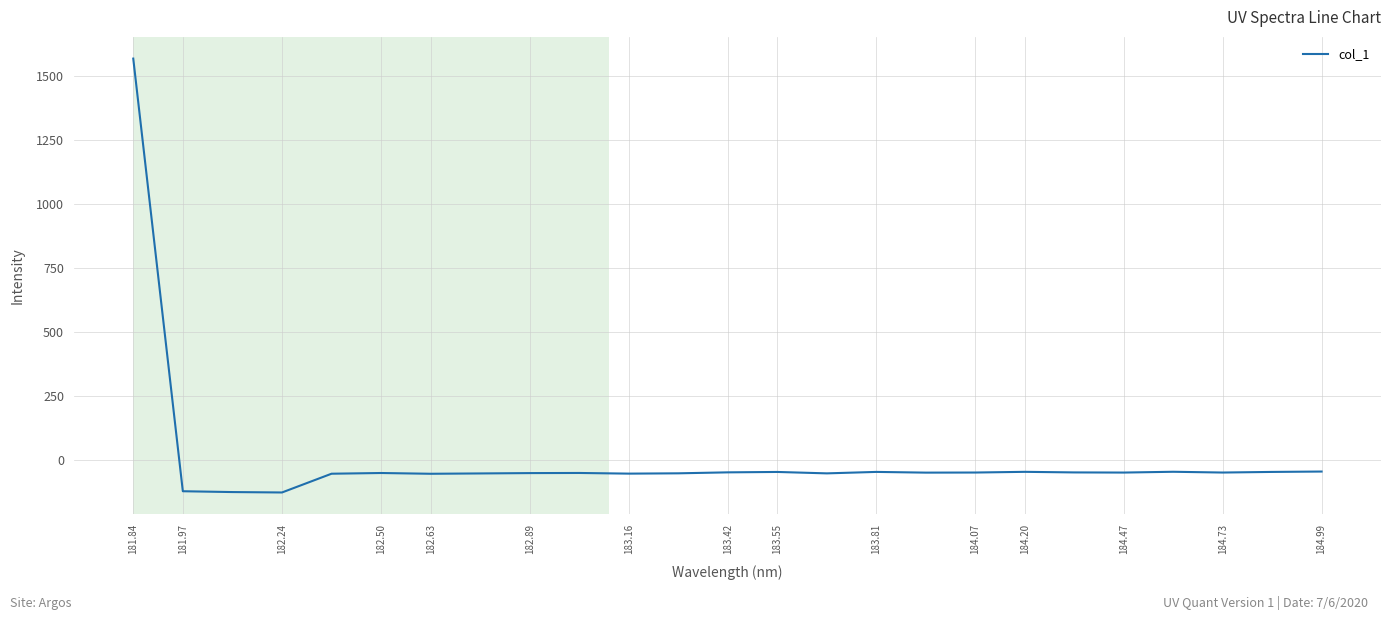

What is the minimum value shown in the chart?

-128.3